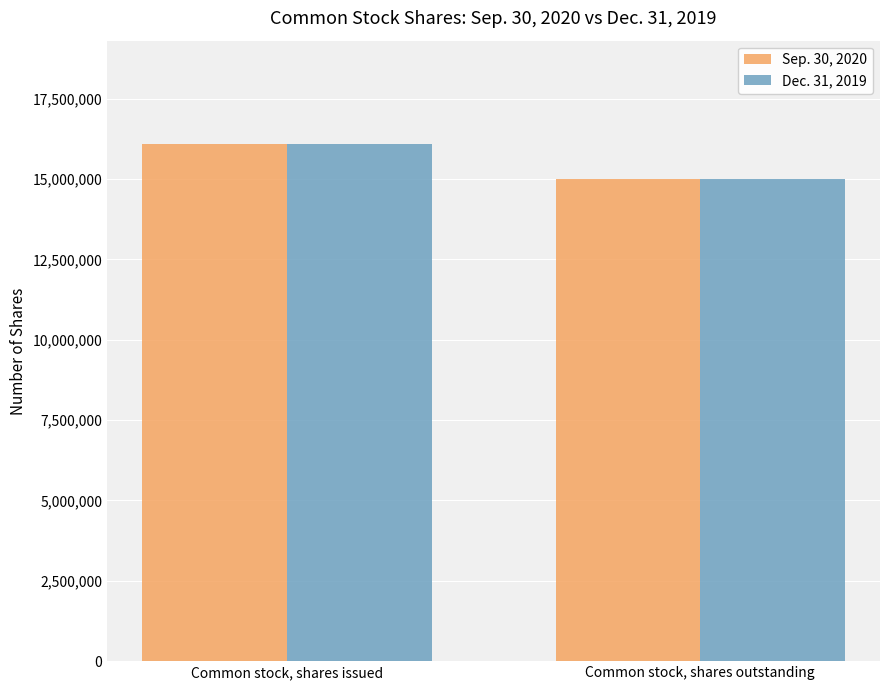

How many Dec. 31, 2019 values are between 15001795 and 16087266?

2